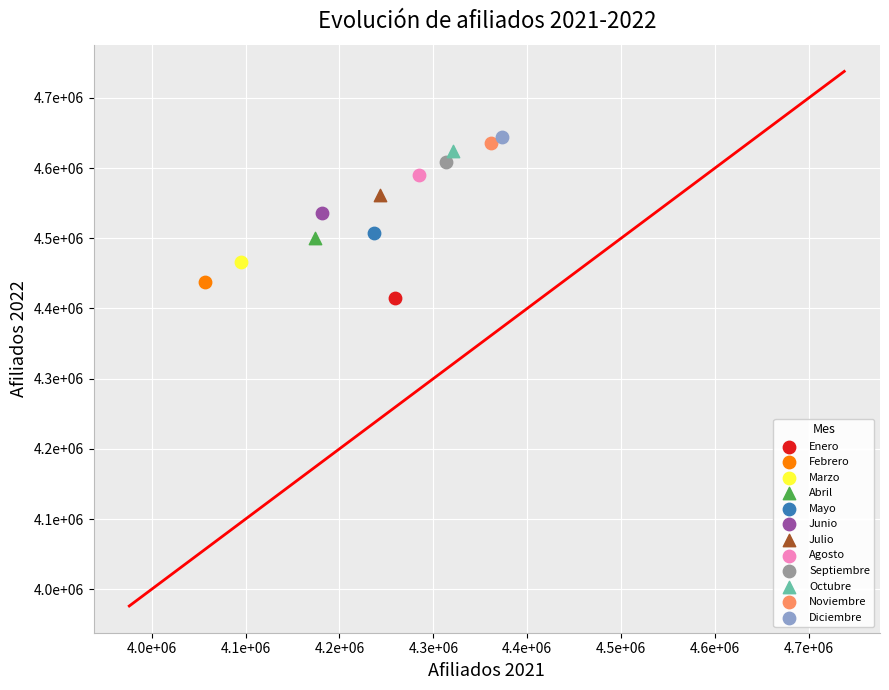

What are all the series names shown in the legend?

Enero, Febrero, Marzo, Abril, Mayo, Junio, Julio, Agosto, Septiembre, Octubre, Noviembre, Diciembre